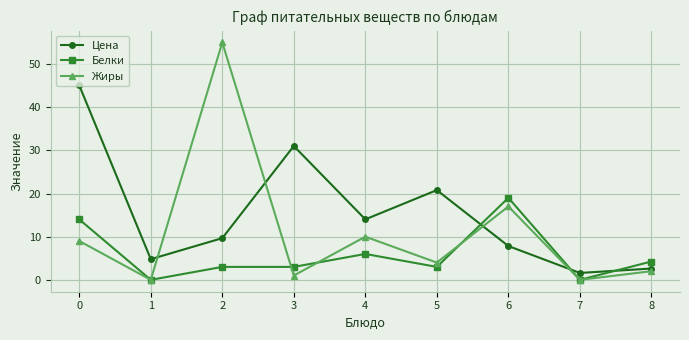

True or false: Белки has a value of 6.0 at 4.

True